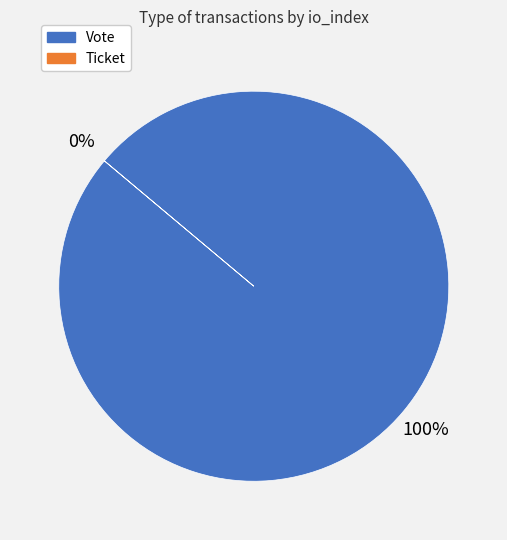

Which category has the smallest portion of the pie?

Ticket